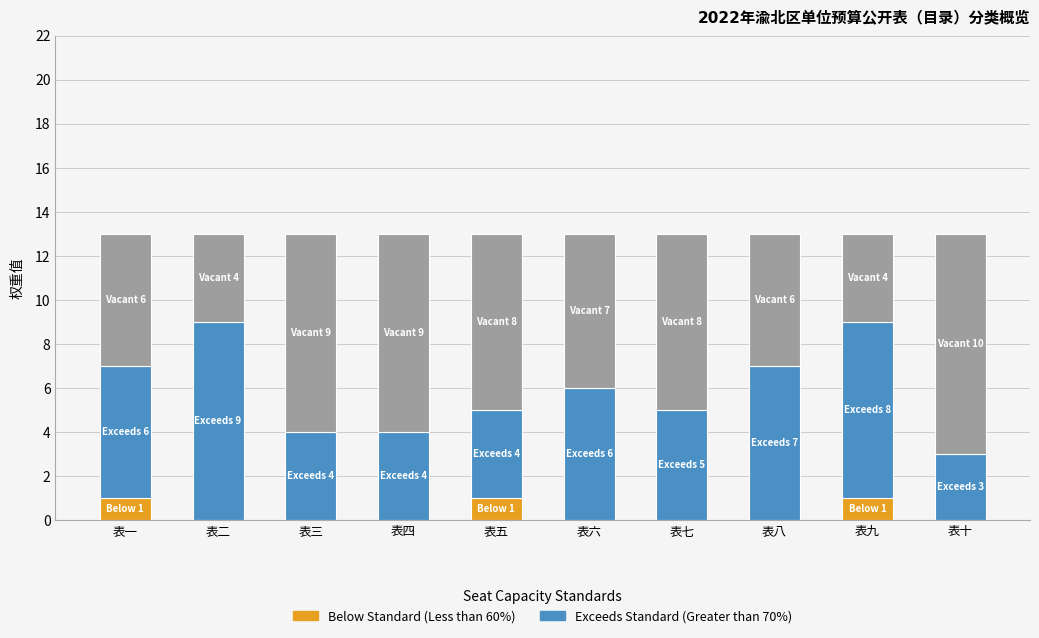

Count the number of categories in the chart.

10